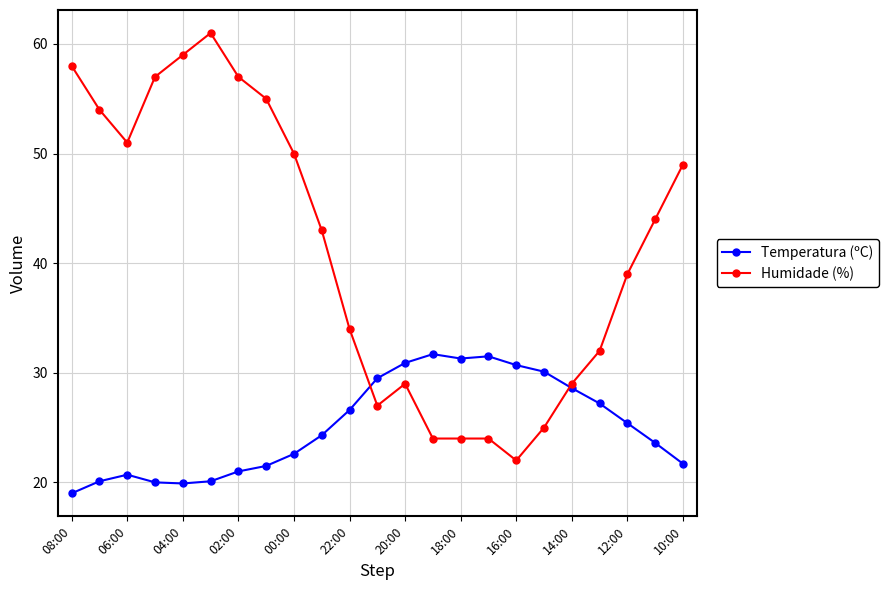

Which series ends up on top after the final intersection of Temperatura (ºC) and Humidade (%)?

Humidade (%)